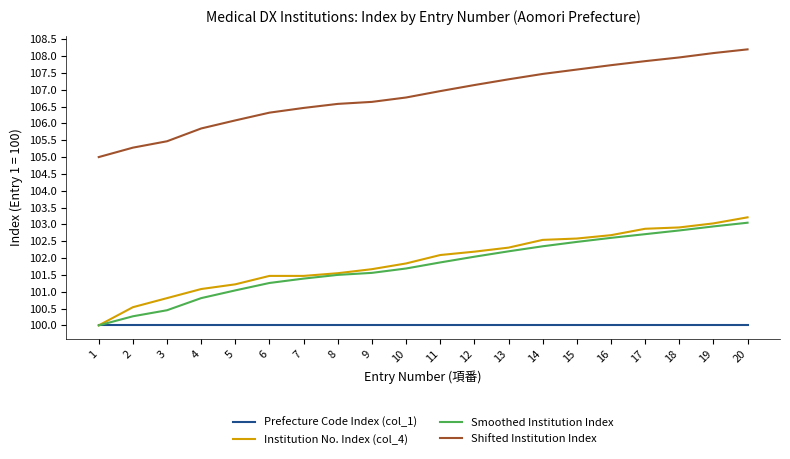

True or false: Institution No. Index (col_4) has a value of 102.7 at 16.

True